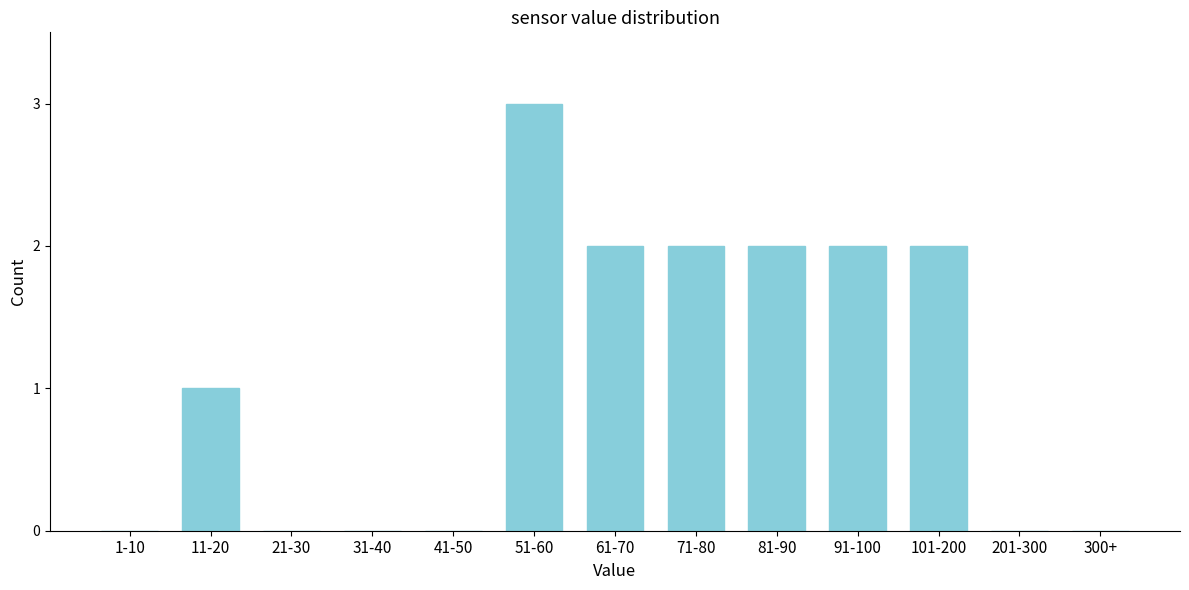

True or false: the data shows 1 at 101-200.

False